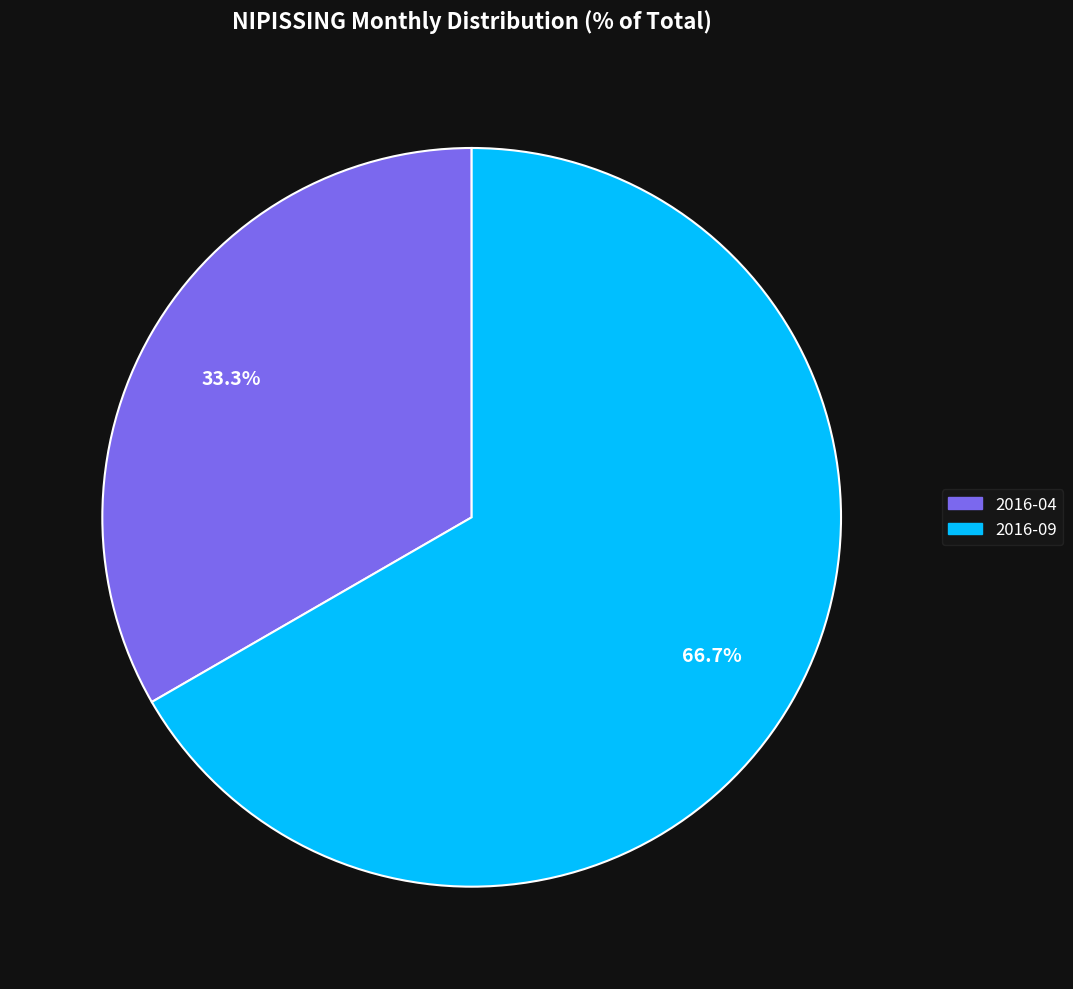

Combined, do 2016-04 and 2016-09 account for over 50%?

Yes